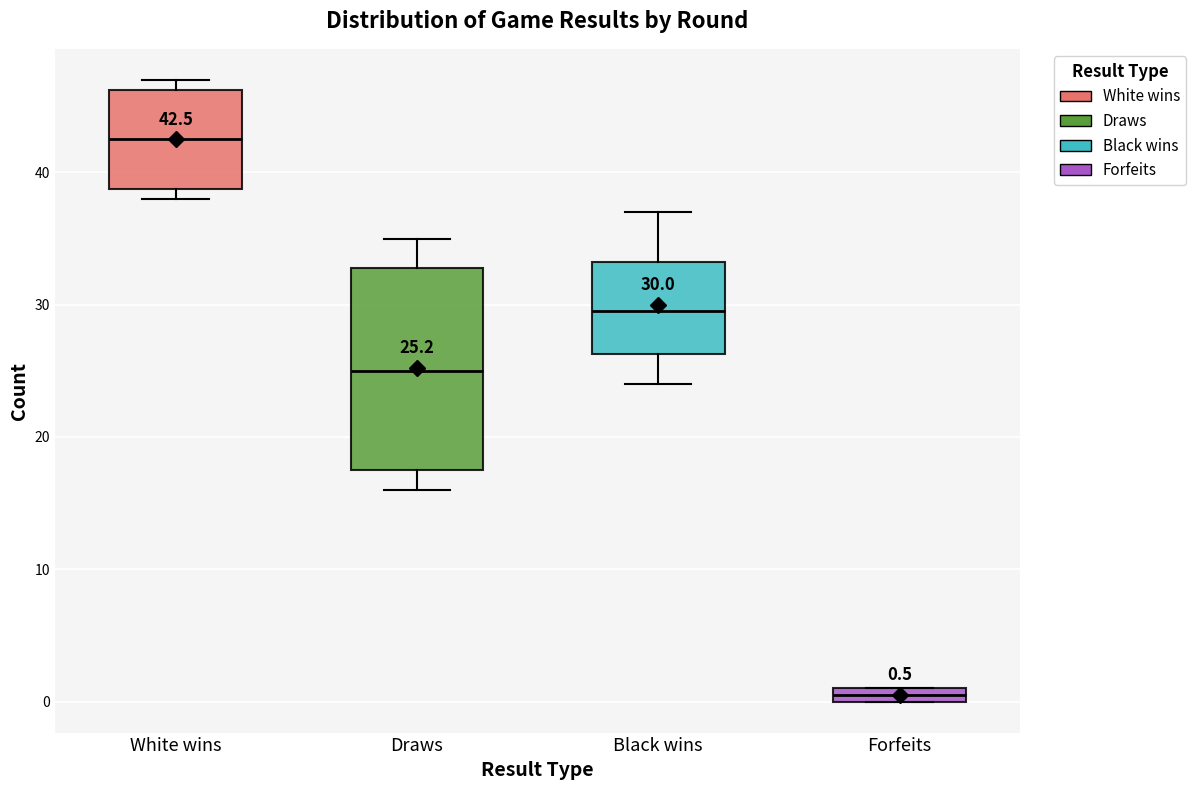

Which box is the tallest, from its lower edge to its upper edge?

Draws